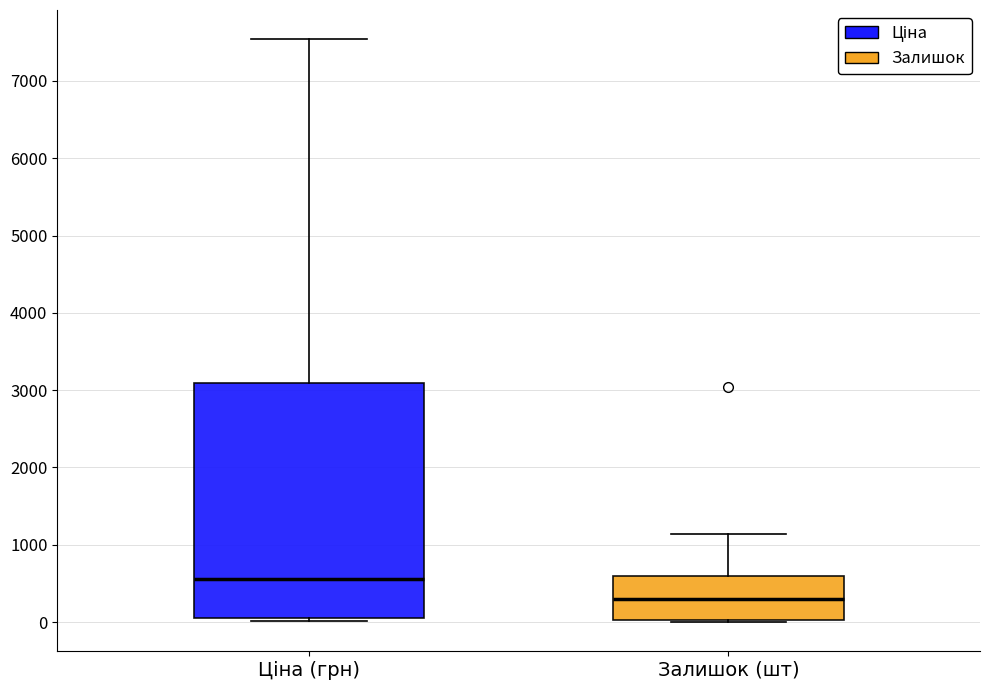

Which box has the lowest median line?

Залишок (шт)